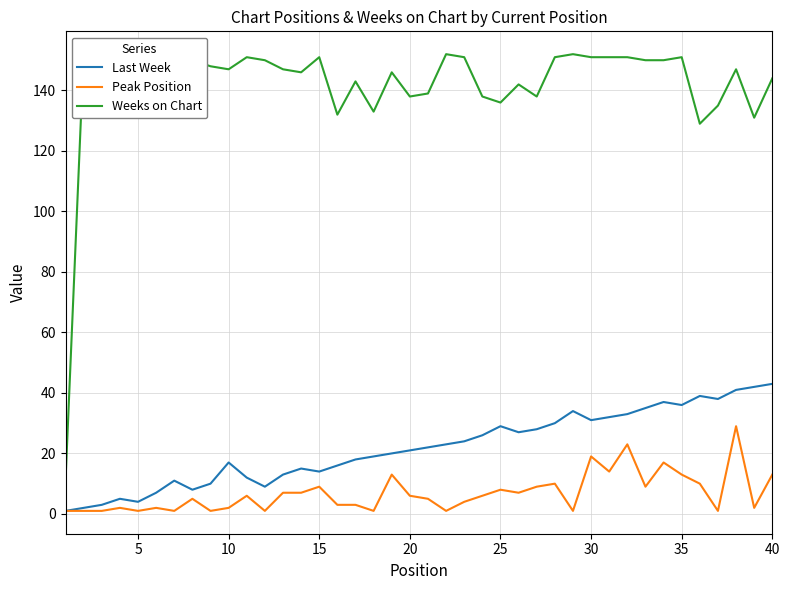

What is the highest value of the Last Week series?

43